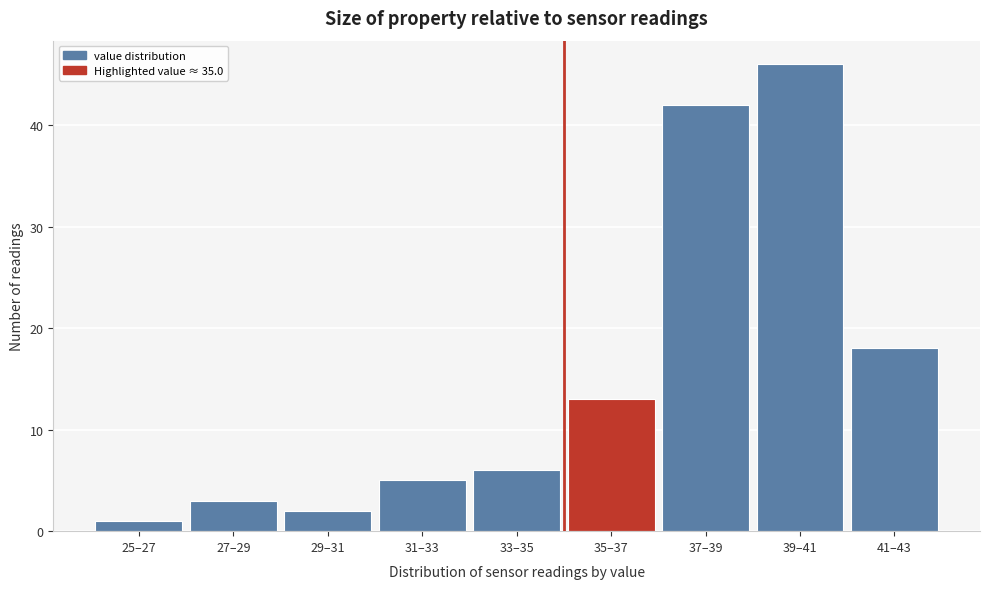

Reading left to right, transcribe all the data shown in this chart.

1	3	2	5	6	13	42	46	18